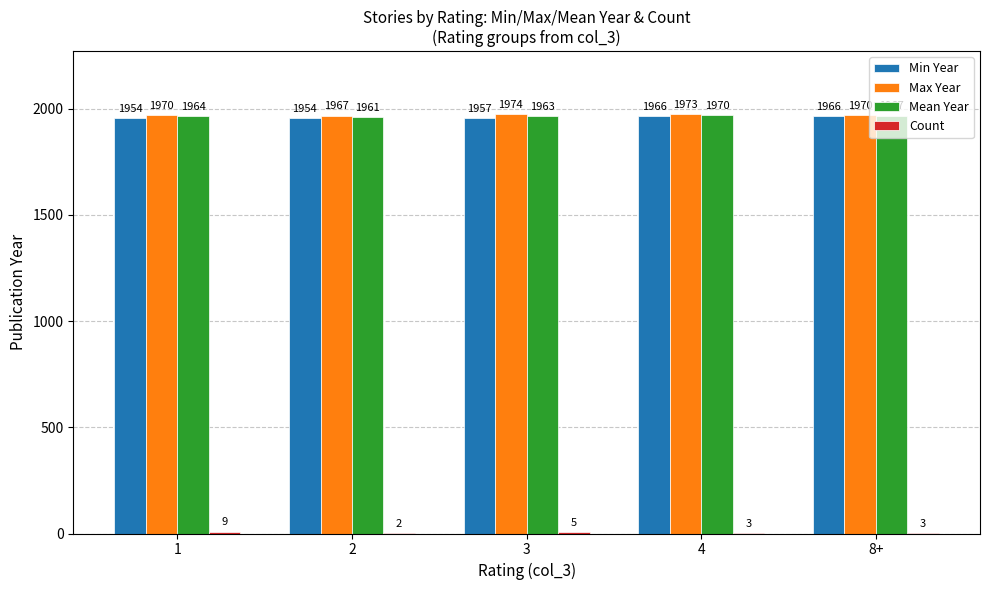

Between 2 and 8+, which series saw the biggest shift?

Min Year